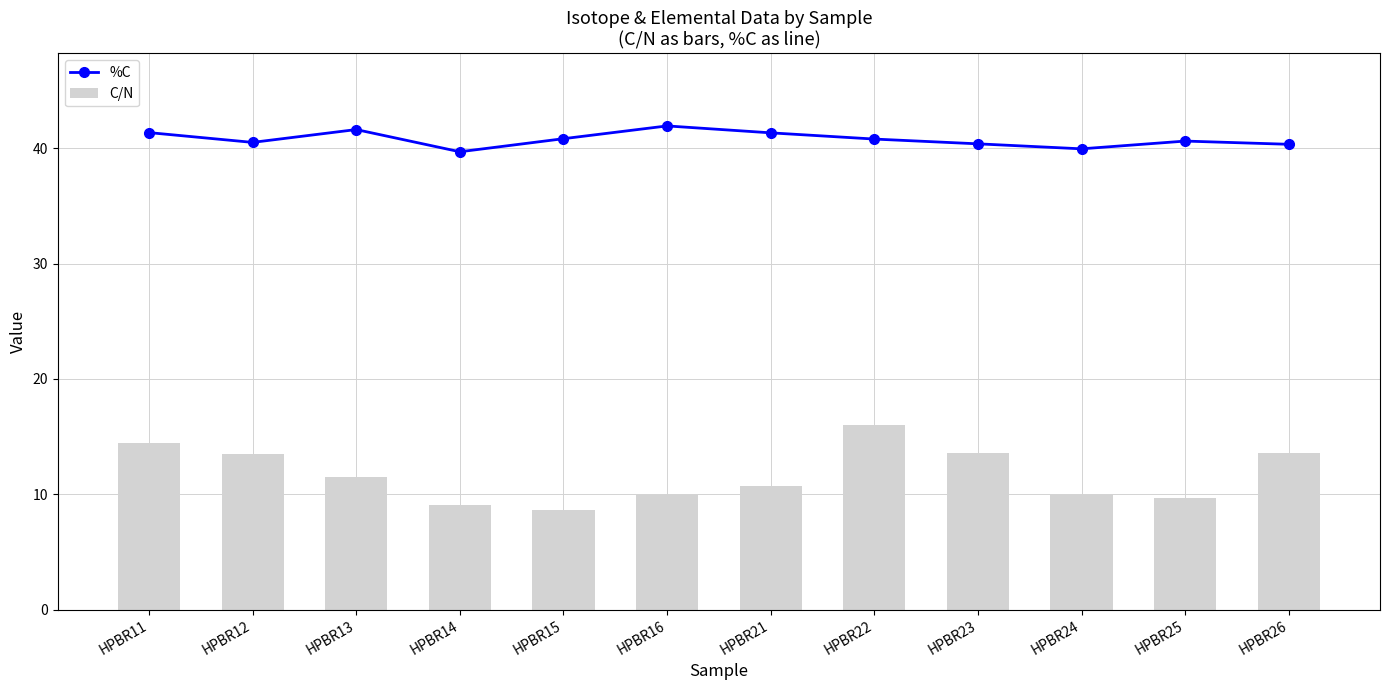

What is the value of the C/N bar at the 9th from the left?

13.6